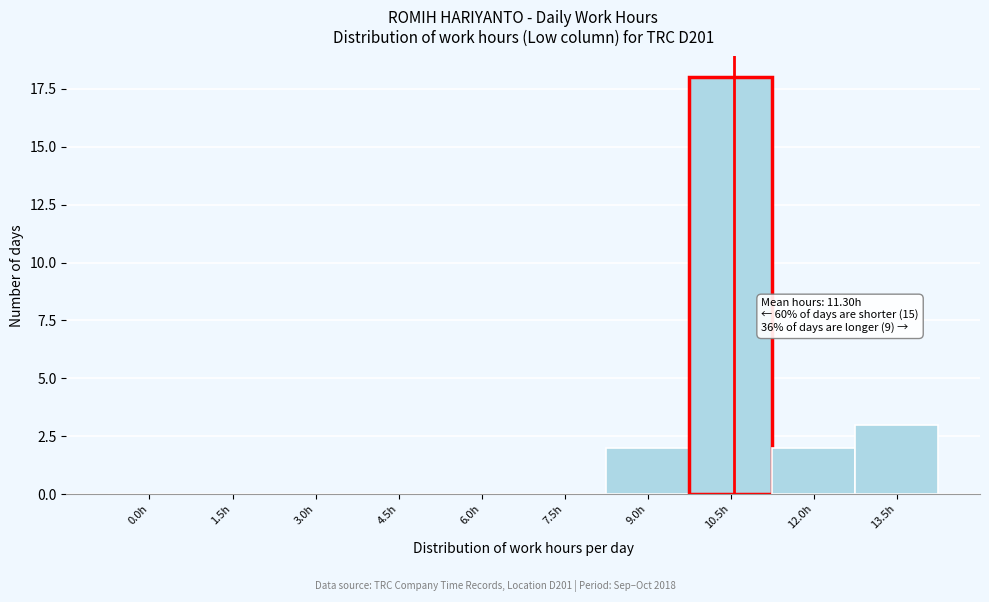

Reading left to right, what are all the values shown in this chart?

0.0h=0	1.5h=0	3.0h=0	4.5h=0	6.0h=0	7.5h=0	9.0h=2	10.5h=18	12.0h=2	13.5h=3